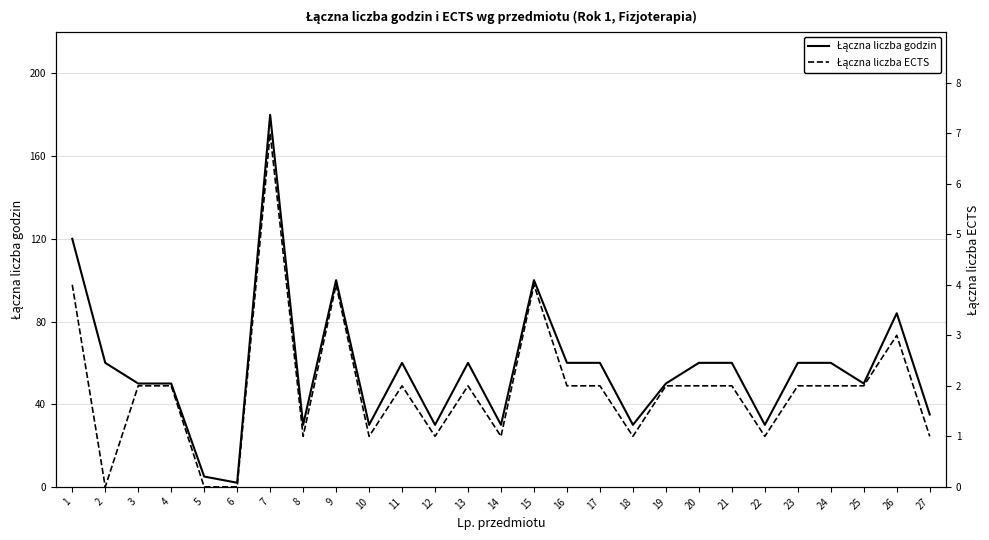

How many positive values does the Łączna liczba ECTS series have?

24